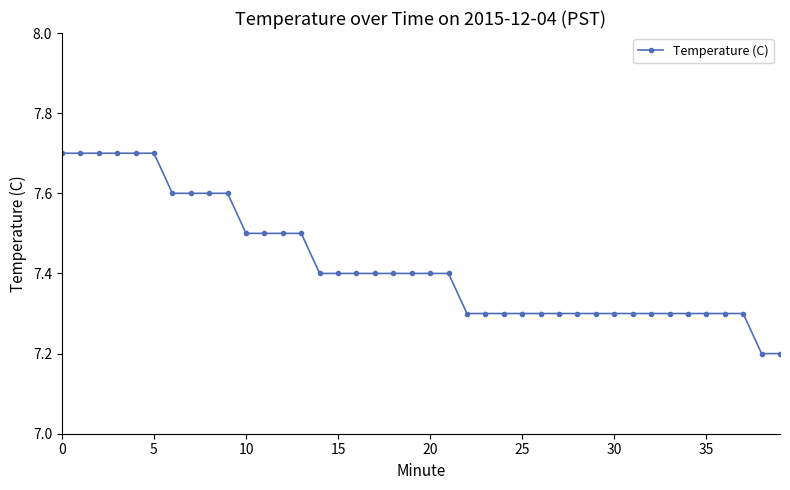

How many values are between 7 and 8?

40